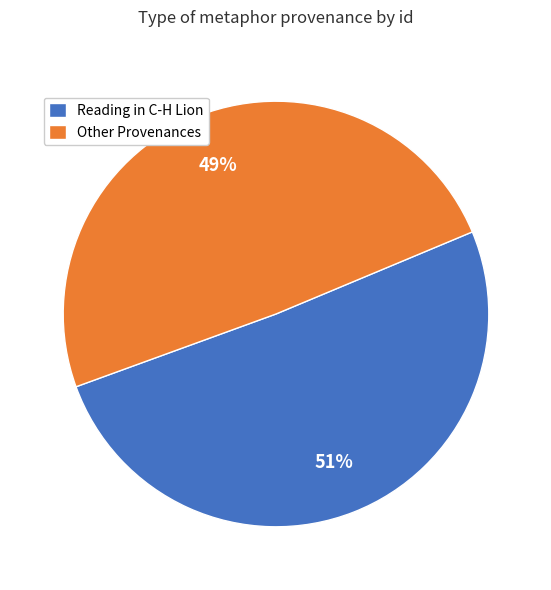

Is the sum of Reading in C-H Lion and Other Provenances greater than half?

Yes